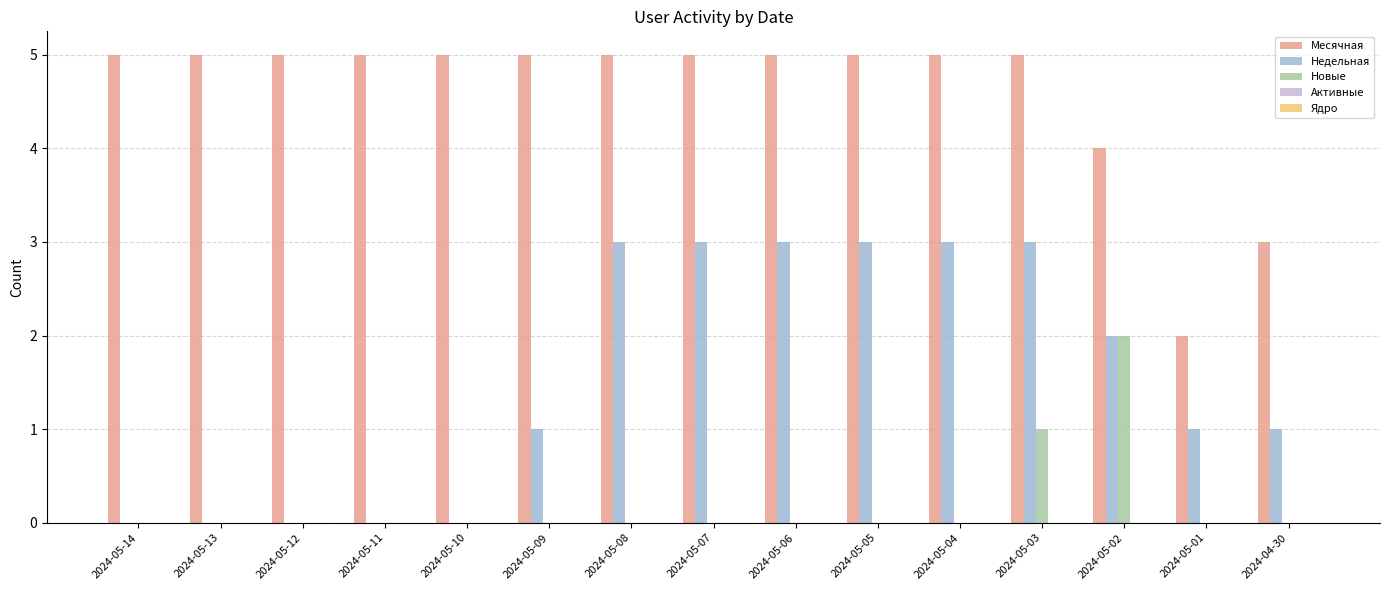

Is the value of Новые at 2024-05-12 greater than the value of Недельная at 2024-05-01?

No